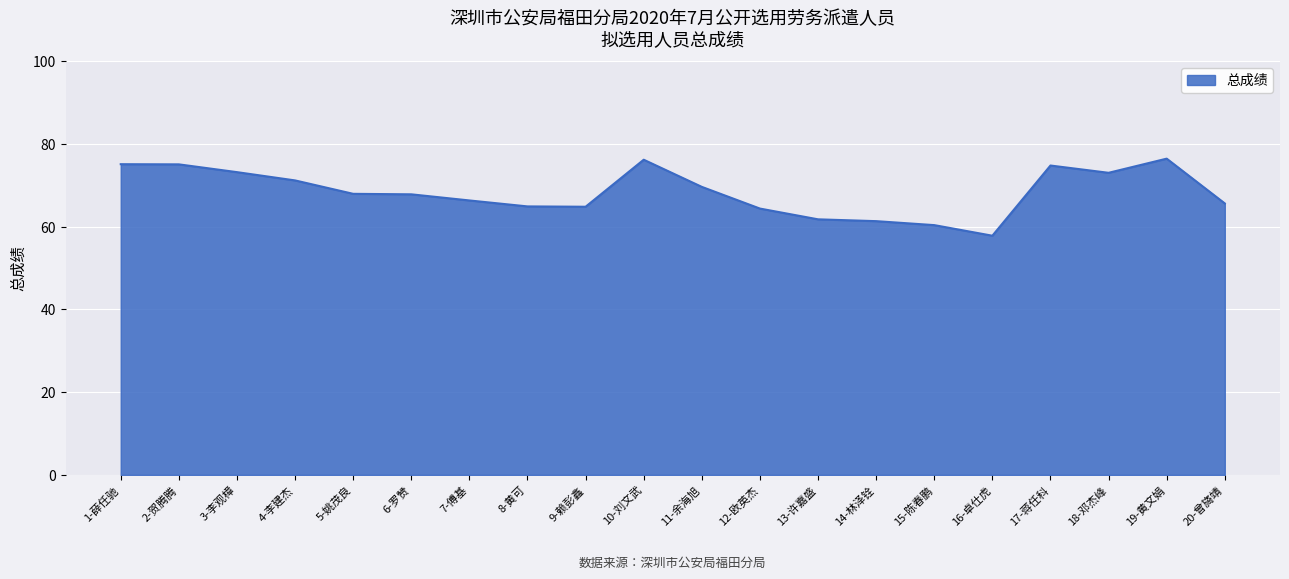

What position from the right is 6-罗赞?

15